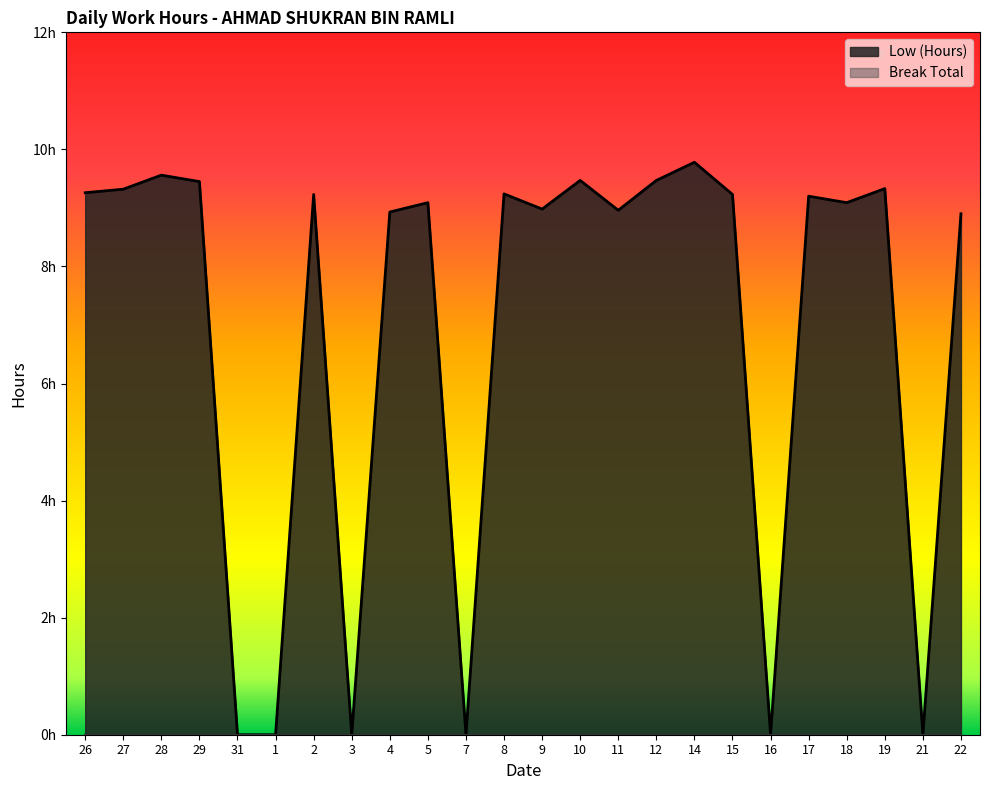

True or false: the data shows 9.2 at 17.

True